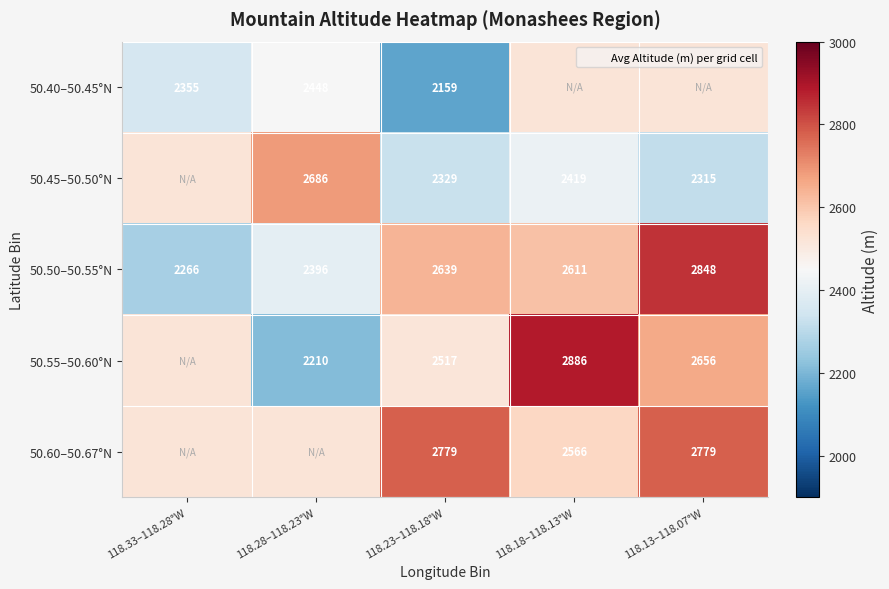

List the labels in order of 50.50–50.55°N value, smallest first.

118.33–118.28°W, 118.28–118.23°W, 118.18–118.13°W, 118.23–118.18°W, 118.13–118.07°W